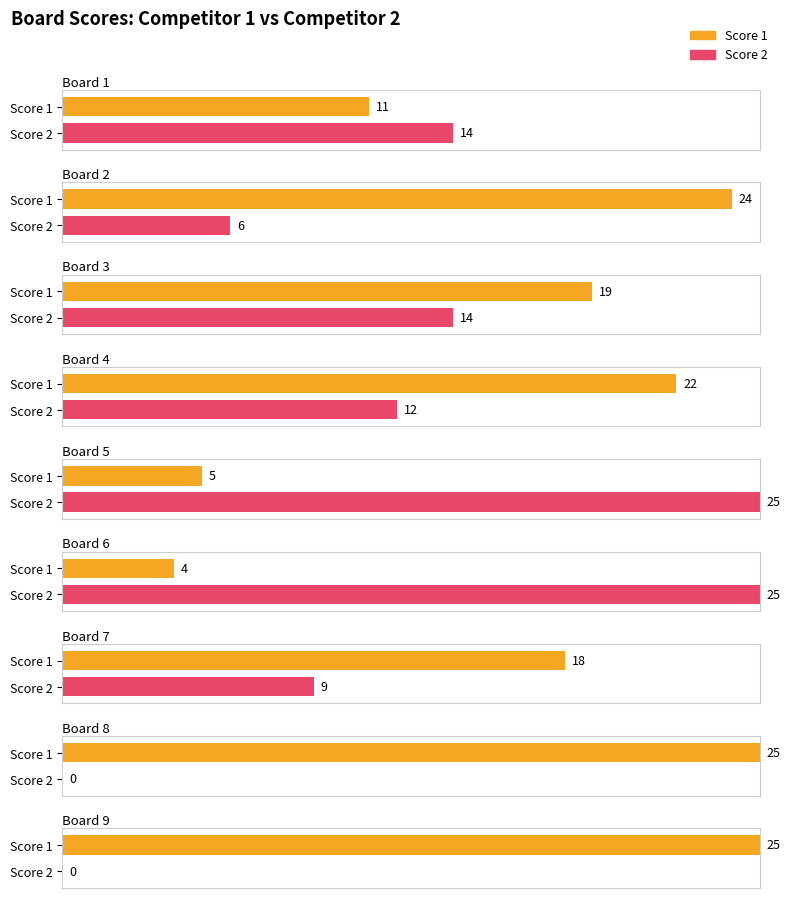

How many series are shown in this chart?

2